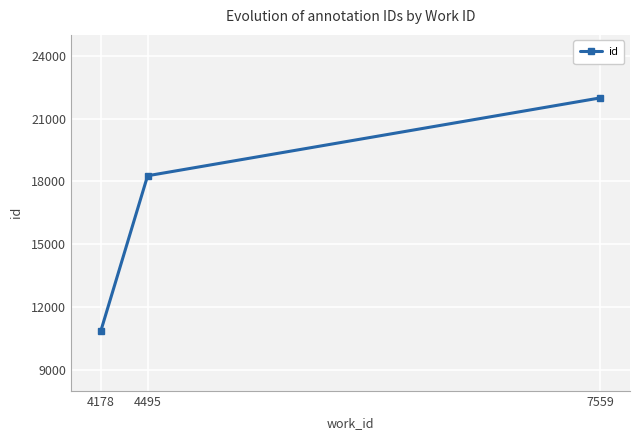

How many lines are shown in the chart?

1